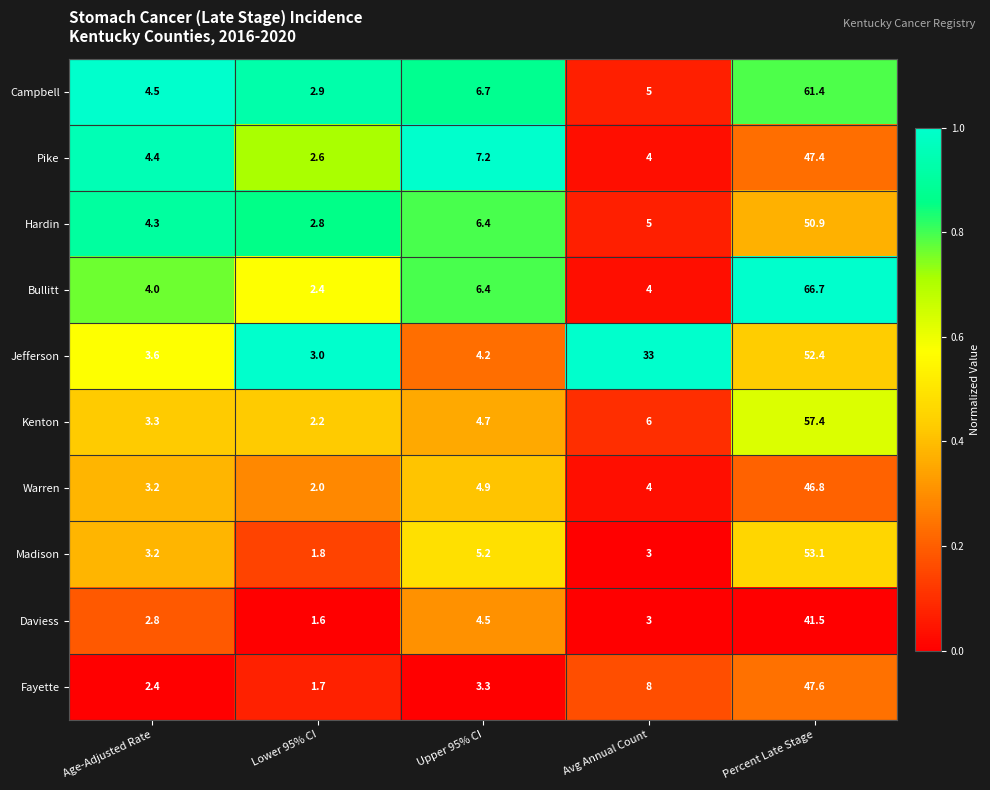

What is the sum of the Bullitt values at Avg Annual Count and Upper 95% CI?

10.4